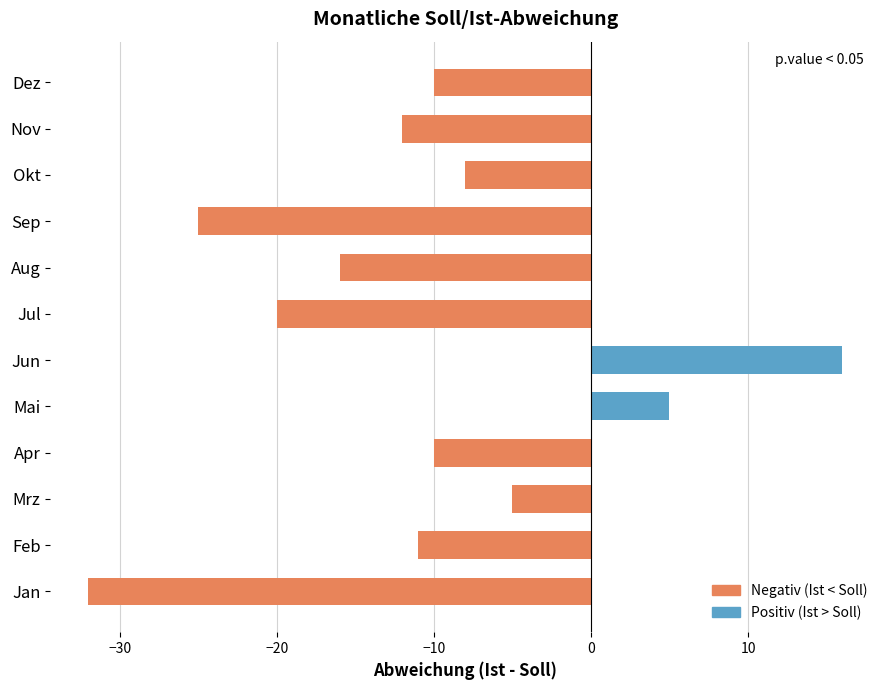

True or false: Negativ (Ist < Soll) has a value of -6 at 7.

False